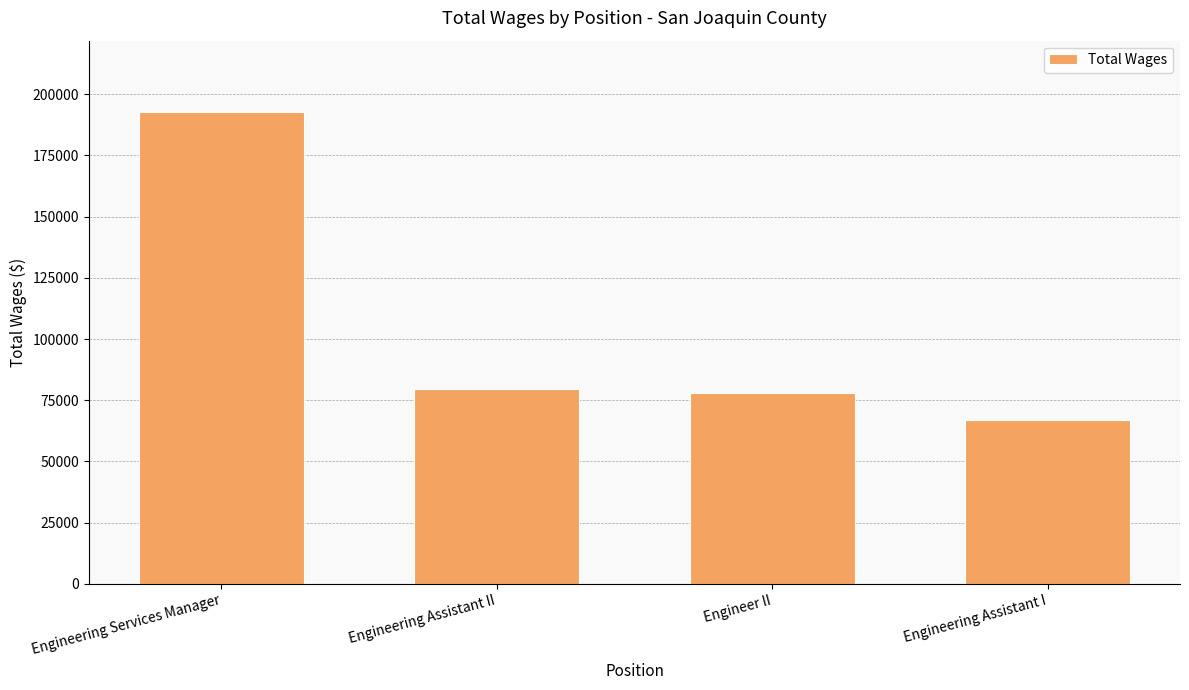

What position from the right is Engineer II?

2